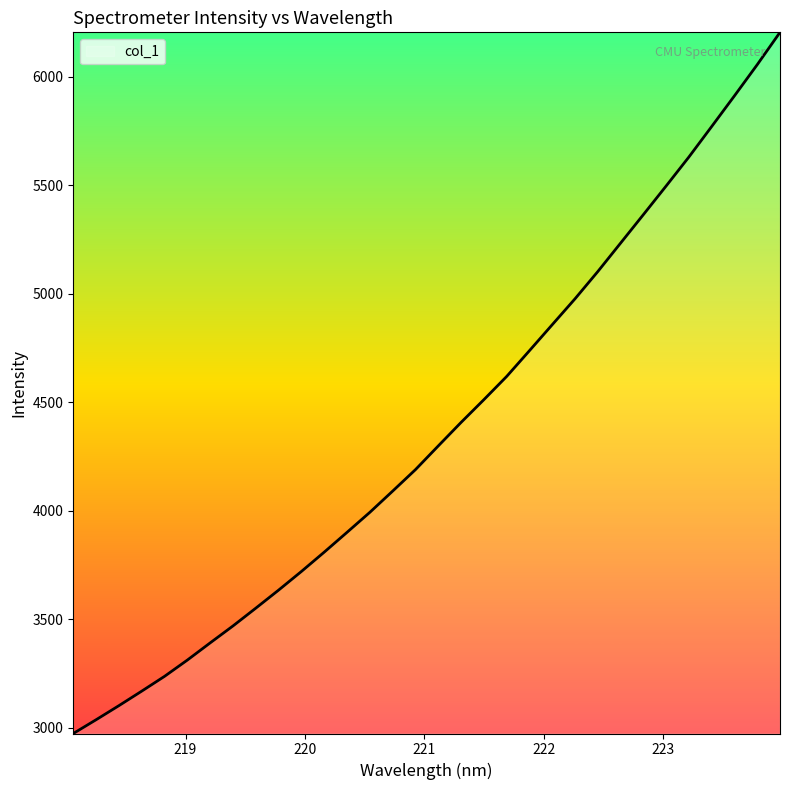

What is the minimum value shown in the chart?

2973.3